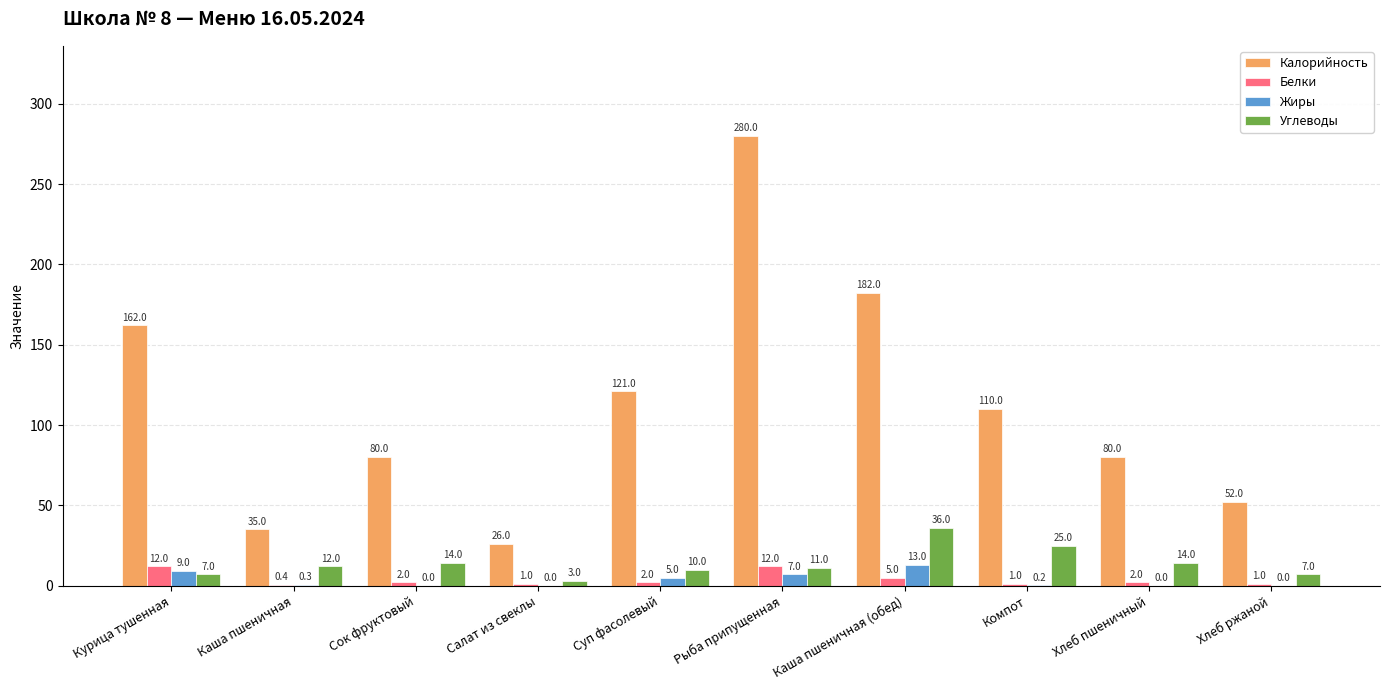

Reading left to right, extract all data points from this chart.

Калорийность: 162.0	35.0	80.0	26.0	121.0	280.0	182.0	110.0	80.0	52.0
Белки: 12.0	0.4	2.0	1.0	2.0	12.0	5.0	1.0	2.0	1.0
Жиры: 9.0	0.3	0.0	0.0	5.0	7.0	13.0	0.2	0.0	0.0
Углеводы: 7.0	12.0	14.0	3.0	10.0	11.0	36.0	25.0	14.0	7.0